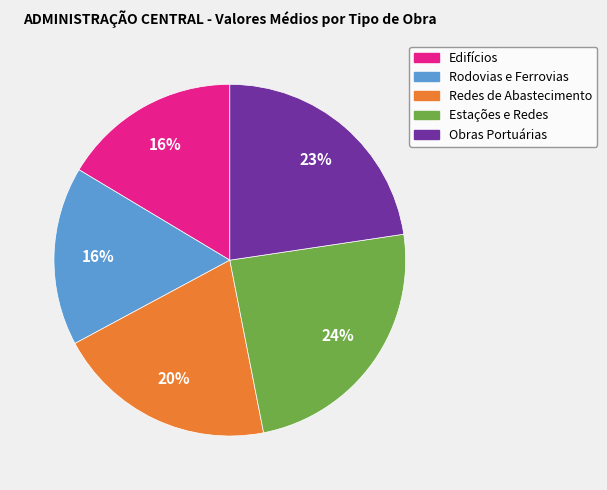

To the nearest percent, what portion does Obras Portuárias represent?

23%